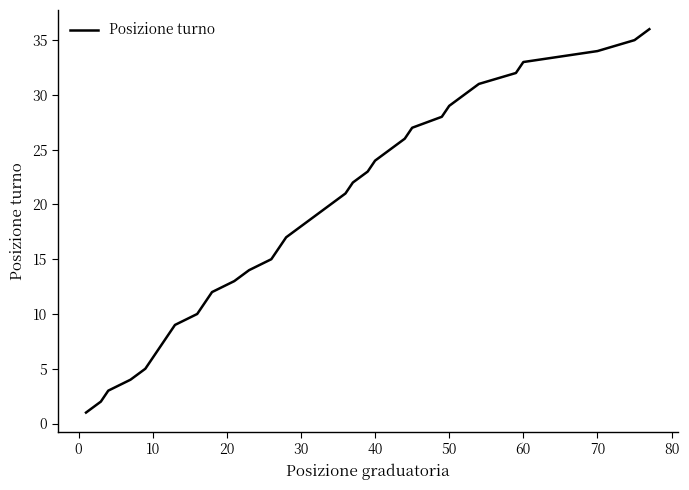

What is the difference between the maximum and minimum values?

35